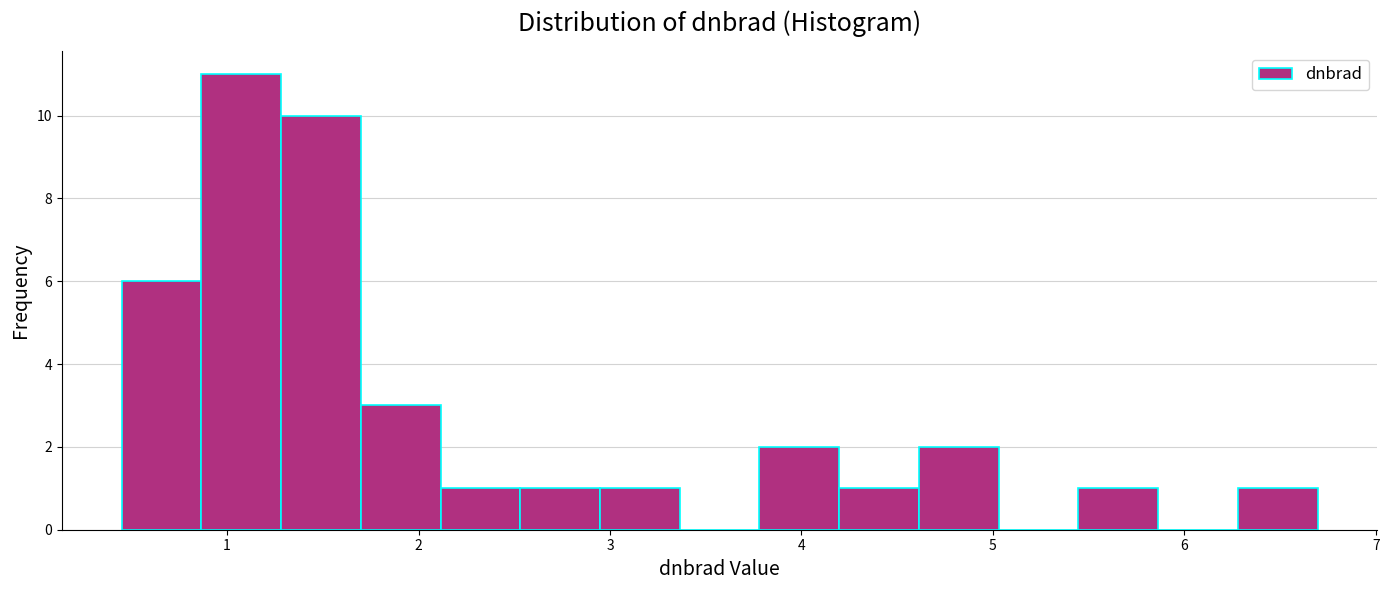

How tall is the bar that spans 0.4 to 0.9 on the x-axis? Neither the bar edges nor the heights are printed on the chart, so give them approximately, as read against the axes.

6